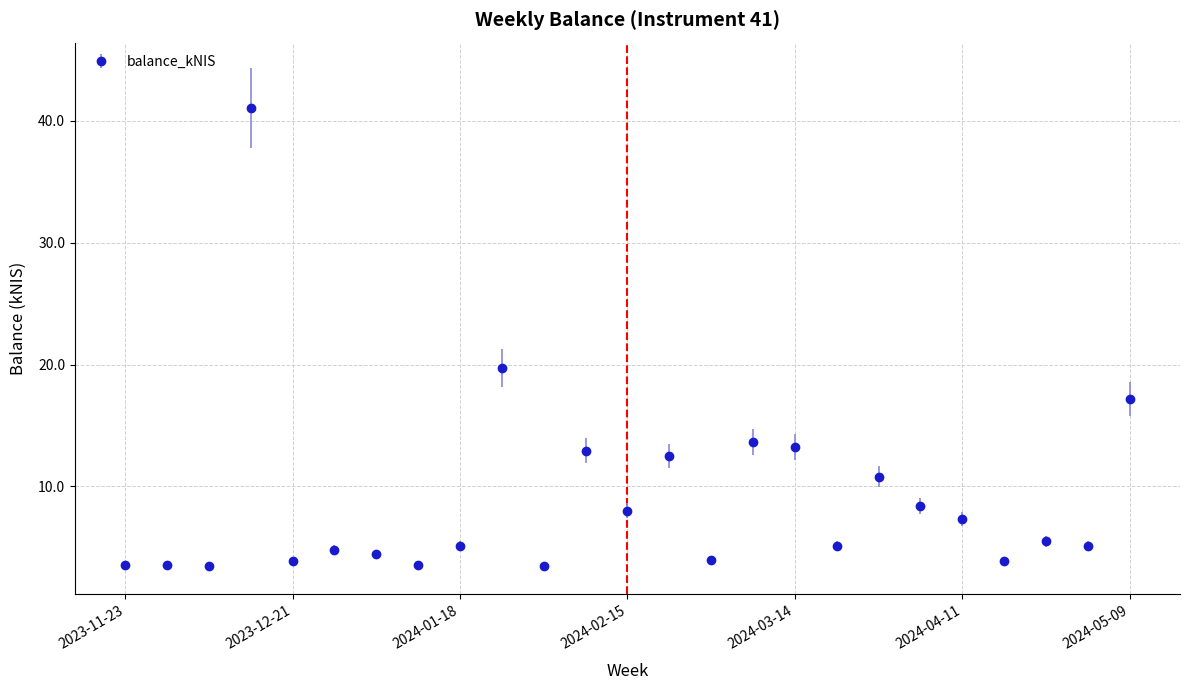

True or false: there are more than 0 points higher than both neighbors.

True